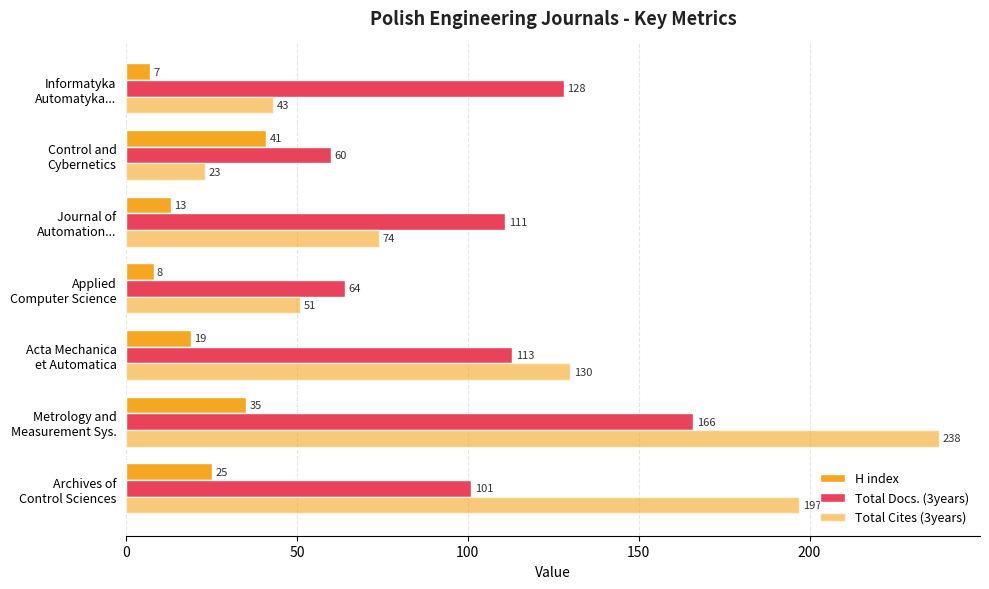

How many values in the H index series are below 19?

3